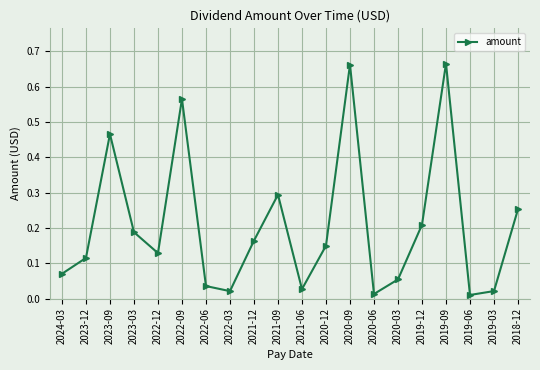

Where is the first local minimum?

2022-12